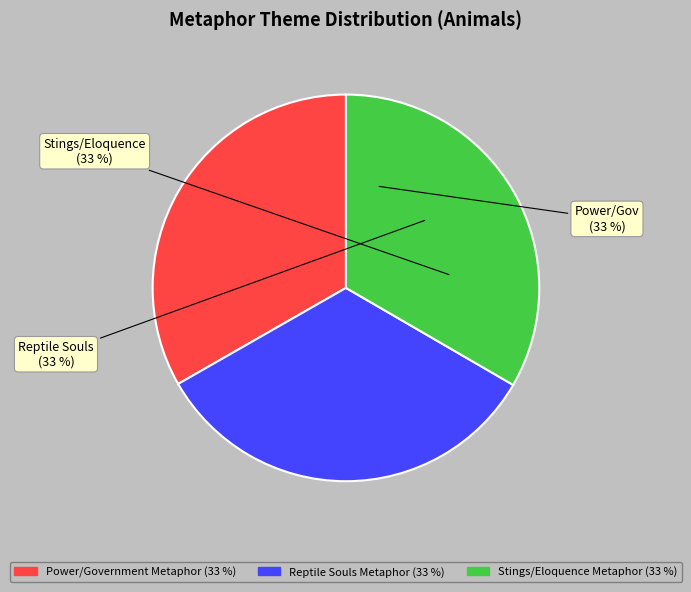

To the nearest percent, what is the average slice percentage?

33%